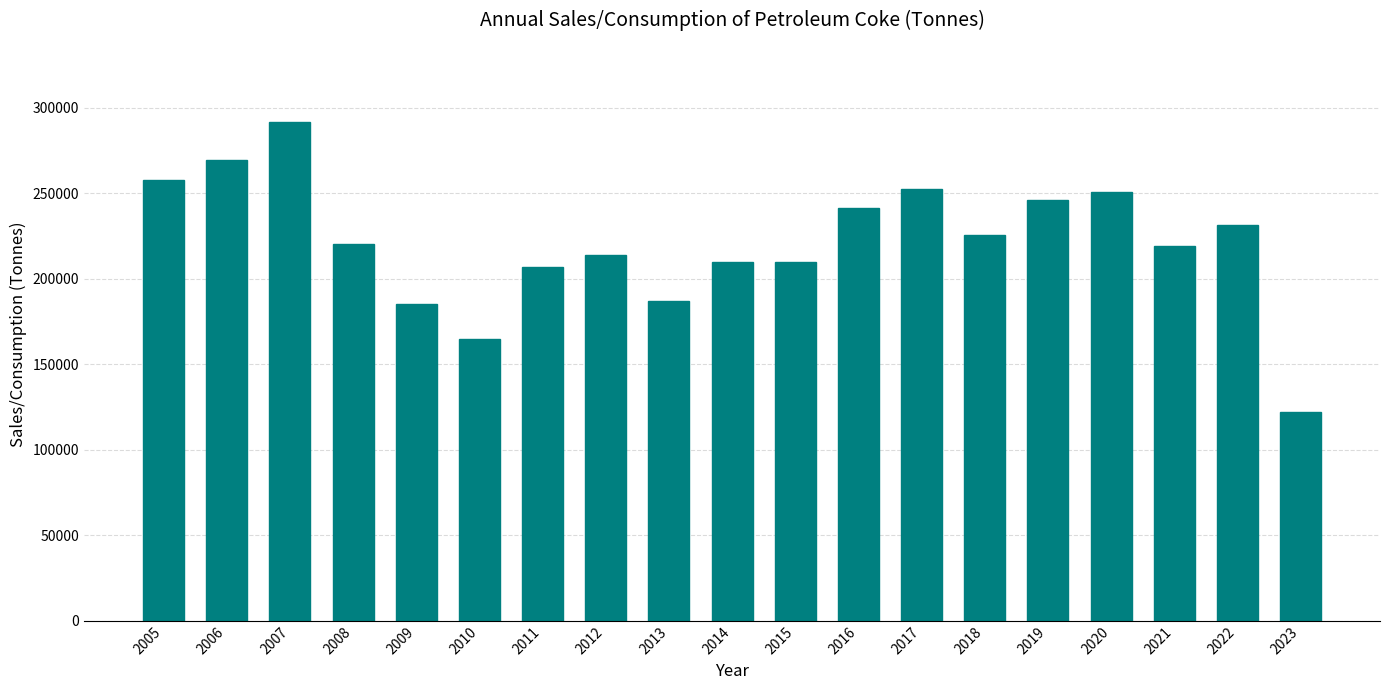

What is the average value?

221244